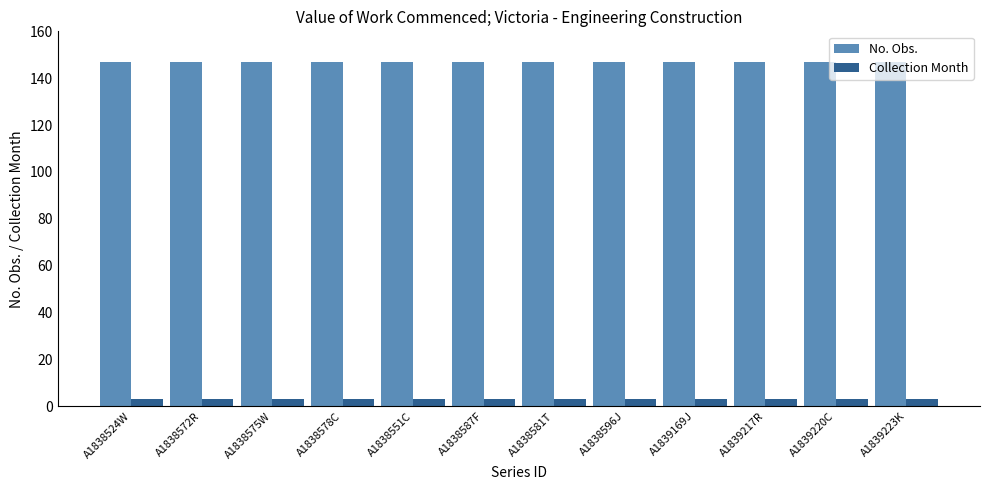

Reading left to right, transcribe all the data shown in this chart.

No. Obs.: 147	147	147	147	147	147	147	147	147	147	147	147
Collection Month: 3	3	3	3	3	3	3	3	3	3	3	3